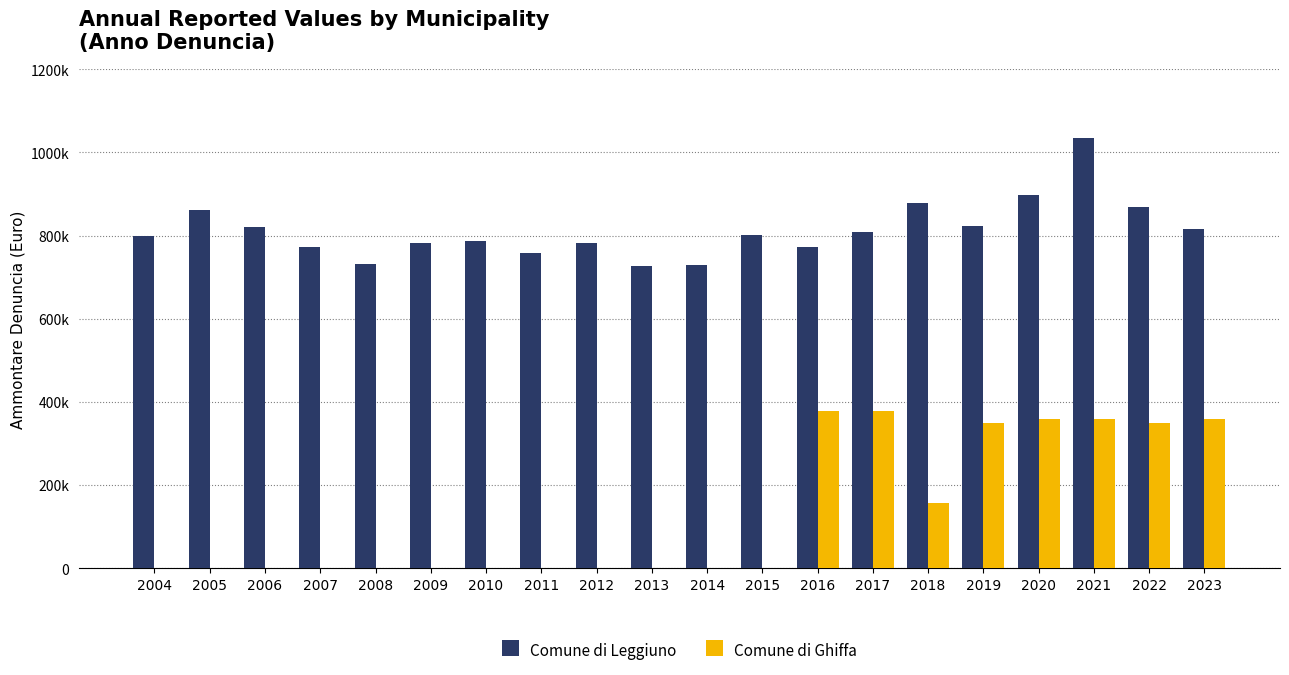

Rank the categories by Comune di Leggiuno value from lowest to highest.

2013, 2014, 2008, 2011, 2016, 2007, 2012, 2009, 2010, 2004, 2015, 2017, 2023, 2006, 2019, 2005, 2022, 2018, 2020, 2021